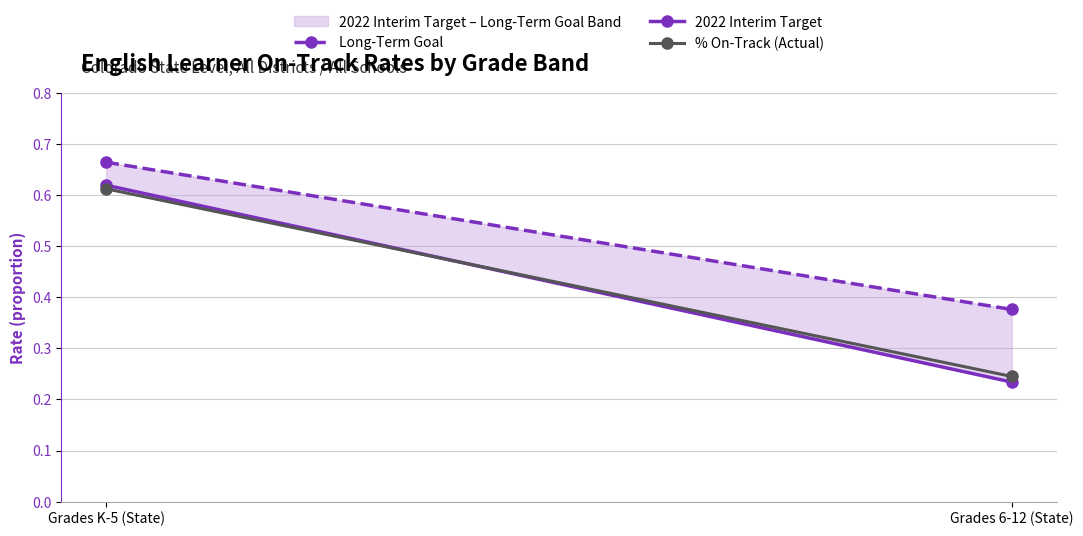

What is the label of the 2nd point from the right?

Grades K-5 (State)